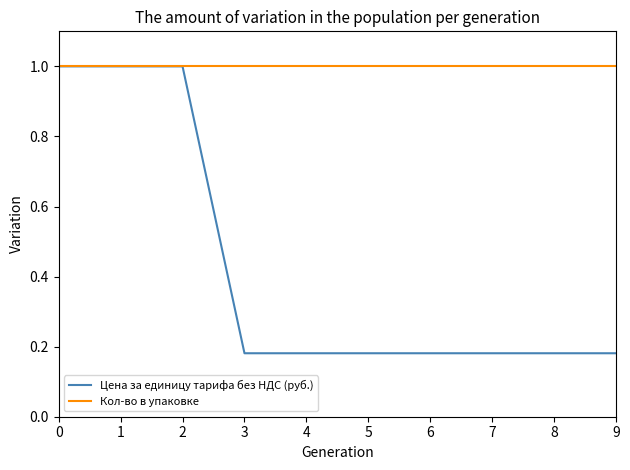

Is the value of Кол-во в упаковке at 3 greater than the value of Цена за единицу тарифа без НДС (руб.) at 5?

Yes